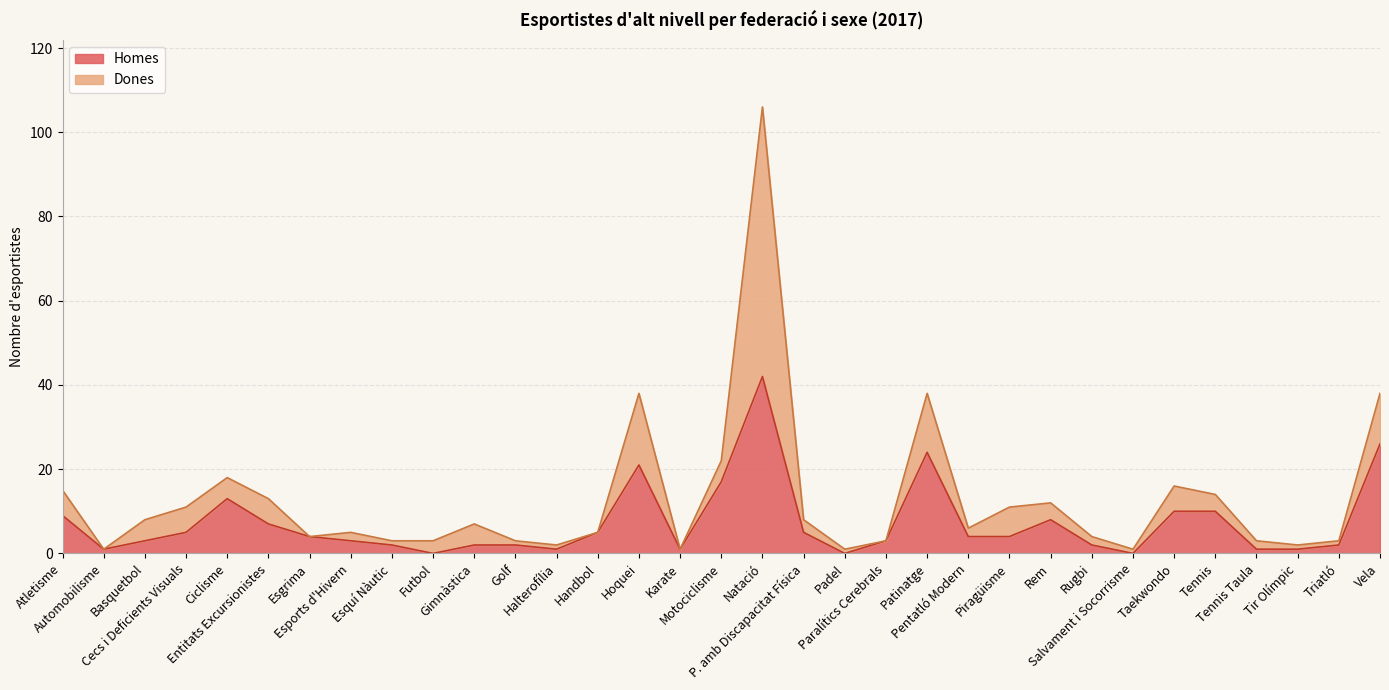

Where is the first local minimum?

Automobilisme